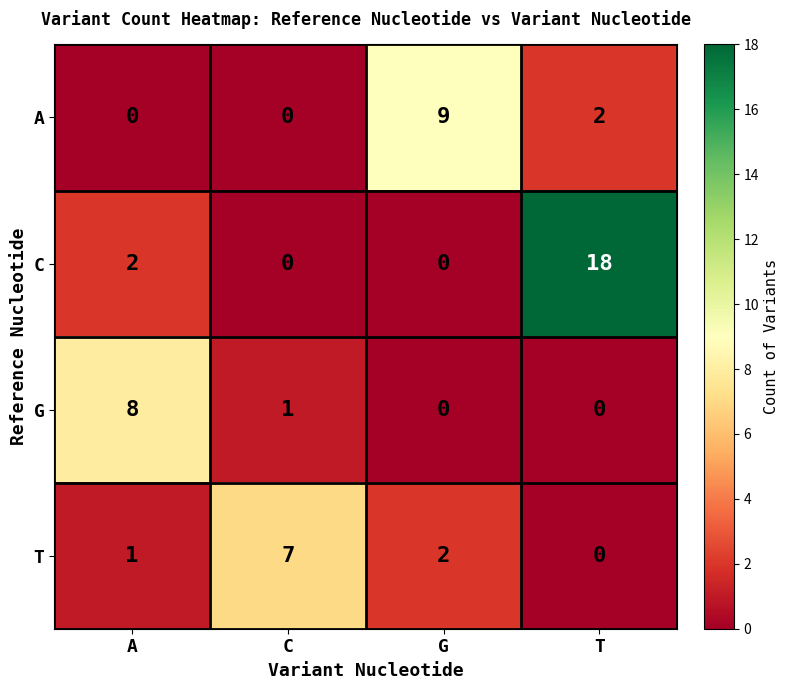

Between C and G, which series saw the biggest shift?

A